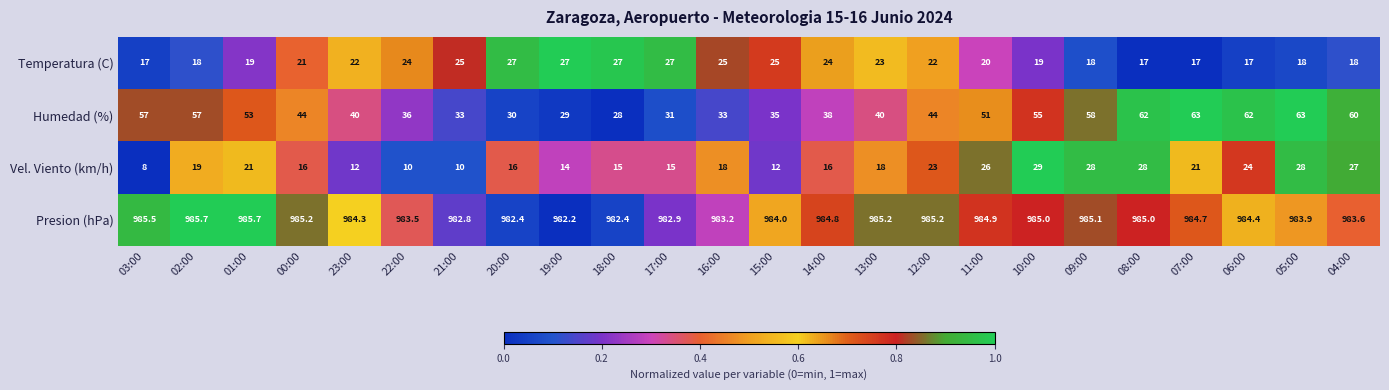

What is the average value of the Vel. Viento (km/h) series?

18.9